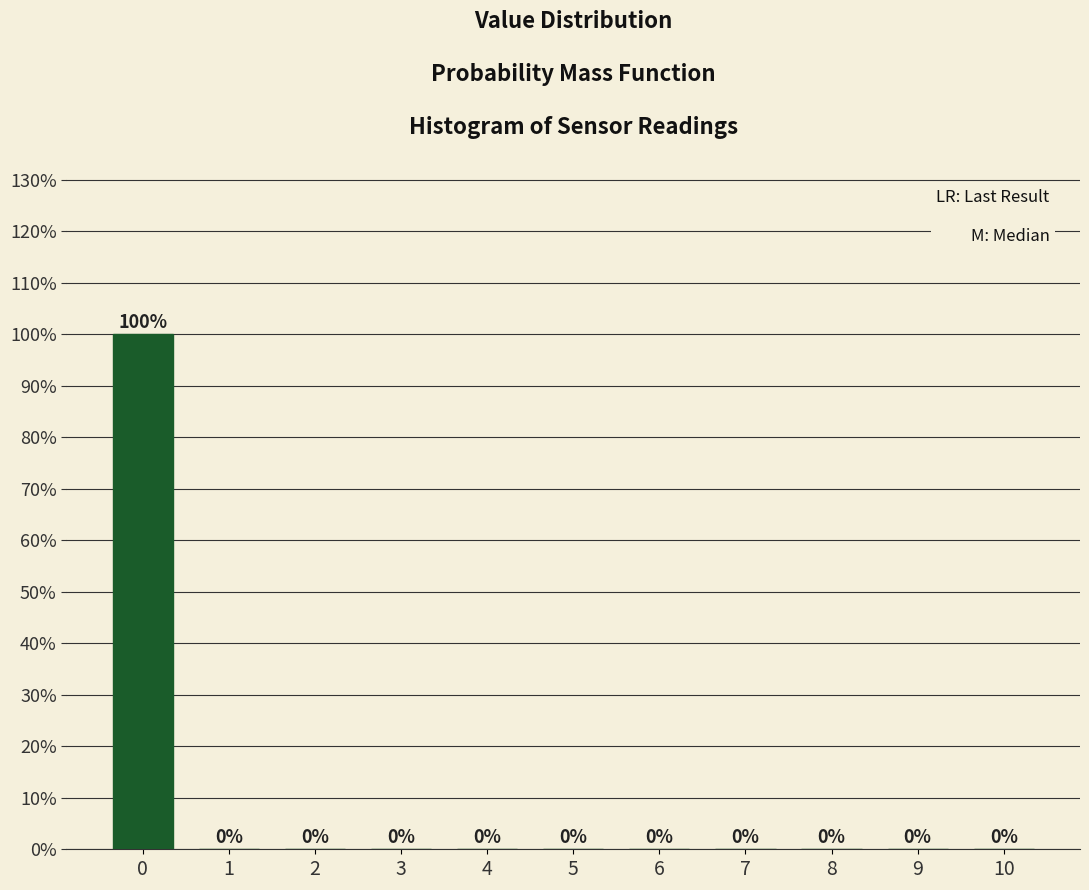

Which range on the x-axis has the tallest bar?

-0.5 to 0.5